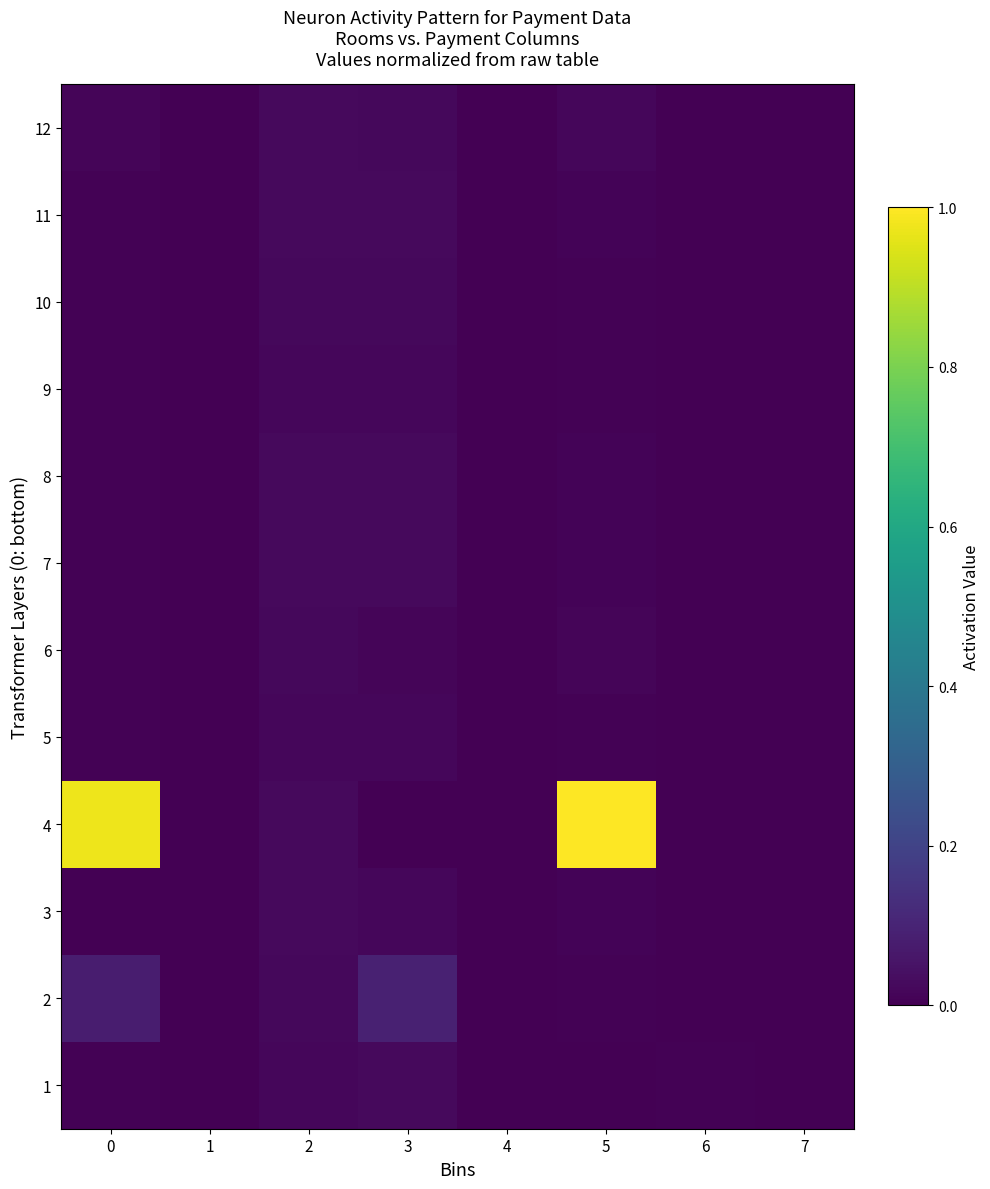

How many categories are shown in the chart?

8